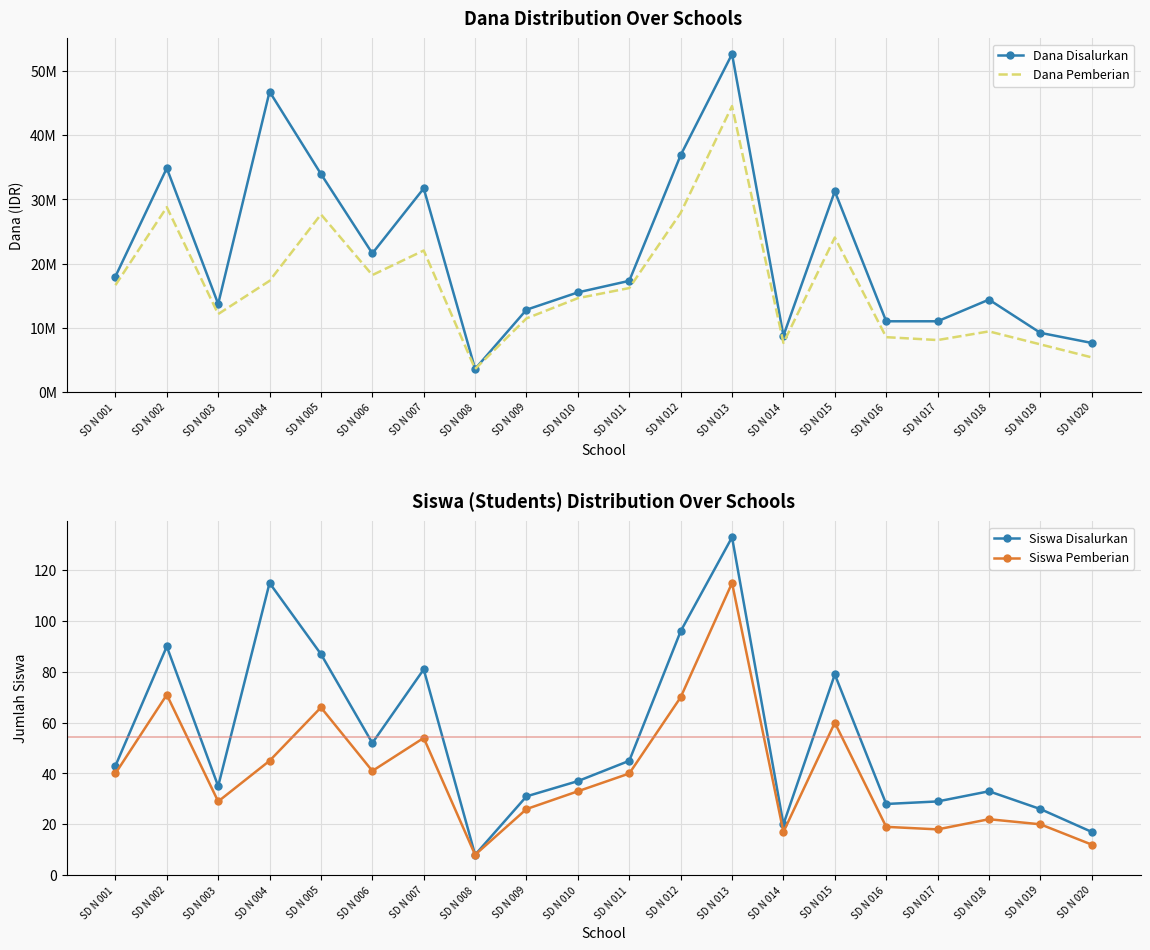

Reading left to right, transcribe all the data shown in this chart.

Dana Disalurkan: 18000000	34875000	13725000	46800000	33975000	21600000	31725000	3600000	12825000	15525000	17325000	36900000	52650000	8775000	31275000	11025000	11025000	14400000	9225000	7650000
Dana Pemberian: 16650000	28800000	12150000	17325000	27675000	18225000	22050000	3600000	11475000	14625000	16200000	27900000	44550000	7650000	24075000	8550000	8100000	9450000	7425000	5400000
Siswa Disalurkan: 43	90	35	115	87	52	81	8	31	37	45	96	133	20	79	28	29	33	26	17
Siswa Pemberian: 40	71	29	45	66	41	54	8	26	33	40	70	115	17	60	19	18	22	20	12